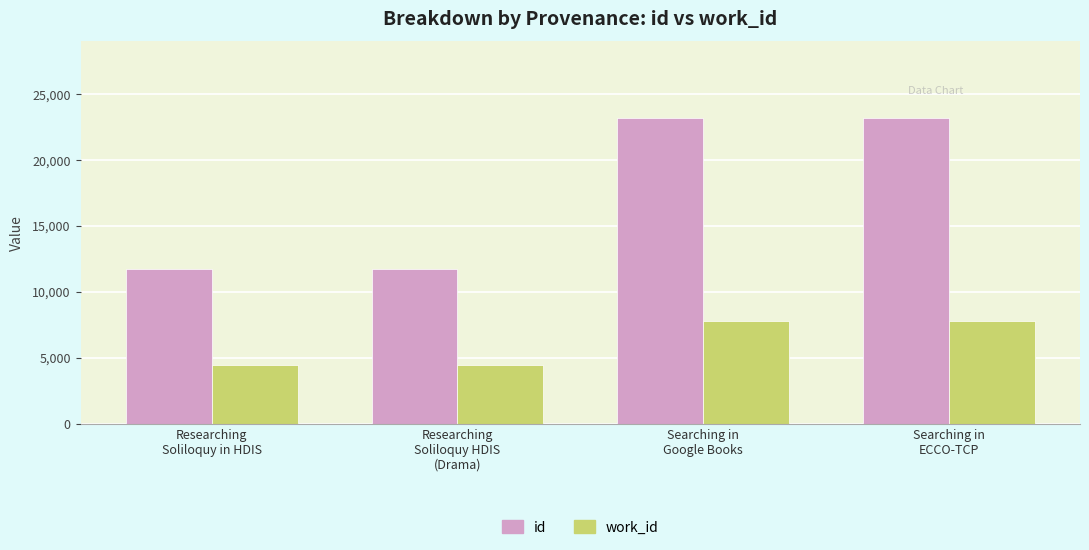

What is the total value across all series at Researching
Soliloquy in HDIS?

16183